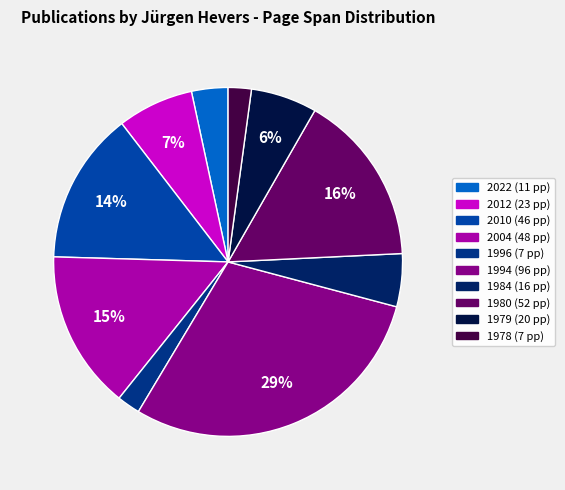

How many segments does this pie chart have?

10